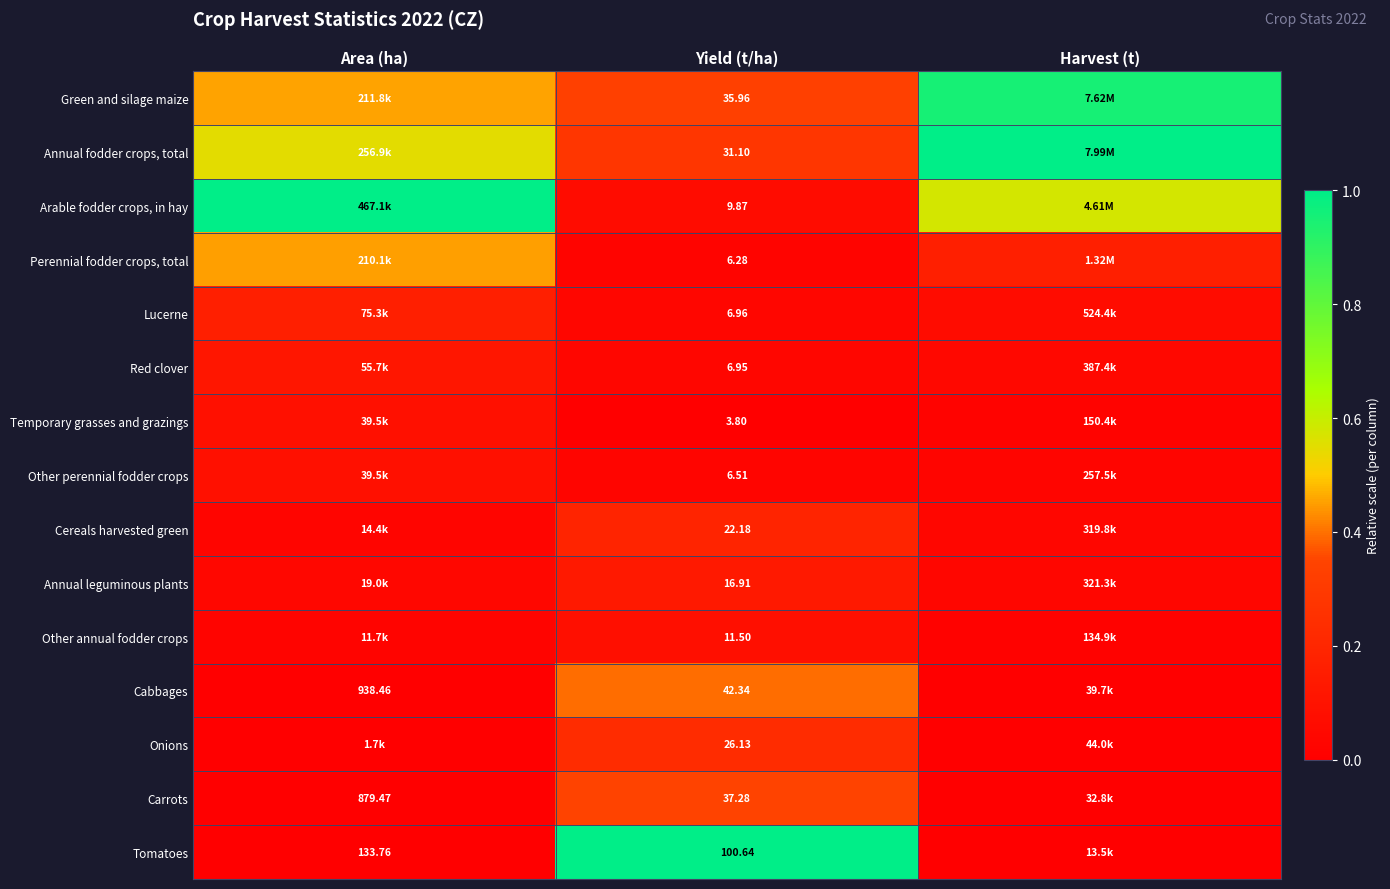

Rank the series at Yield (t/ha) from highest to lowest value.

Tomatoes, Cabbages, Carrots, Green and silage maize, Annual fodder crops, total, Onions, Cereals harvested green, Annual leguminous plants, Other annual fodder crops, Arable fodder crops, in hay, Lucerne, Red clover, Other perennial fodder crops, Perennial fodder crops, total, Temporary grasses and grazings